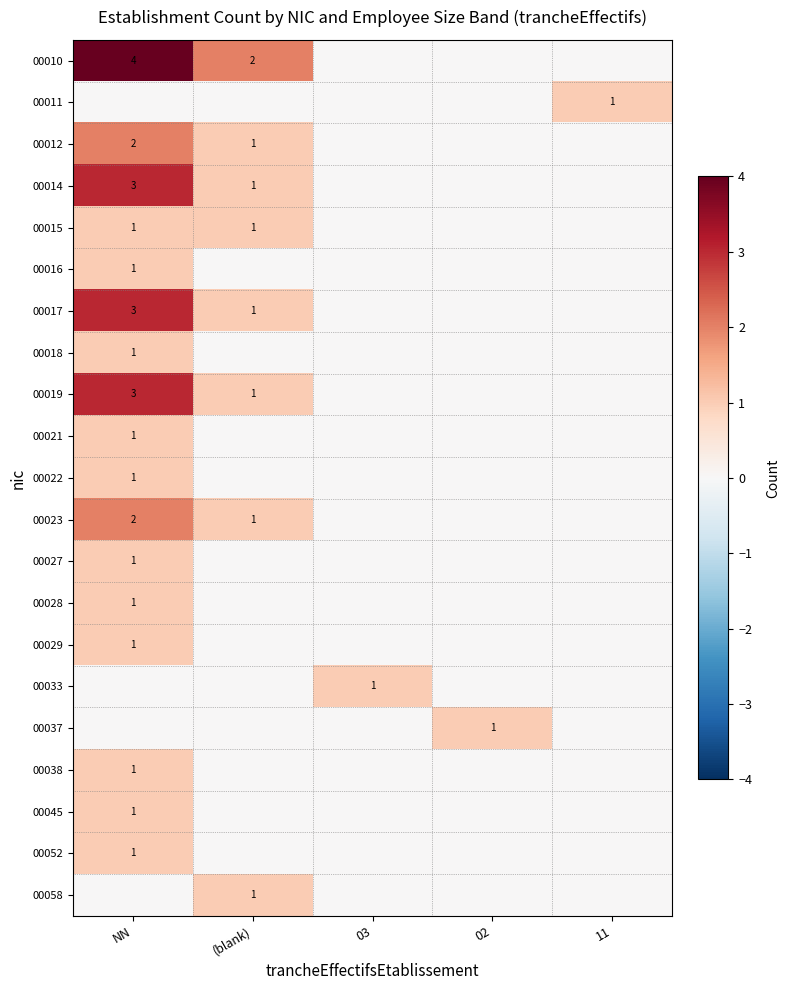

True or false: 00027 has a value of 0 at NN.

False